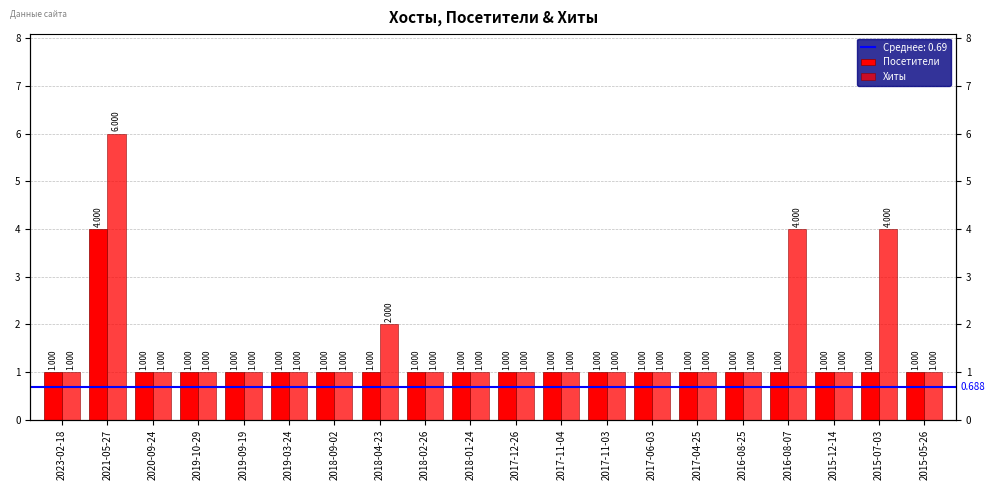

Which label corresponds to the smallest value in the chart?

2023-02-18